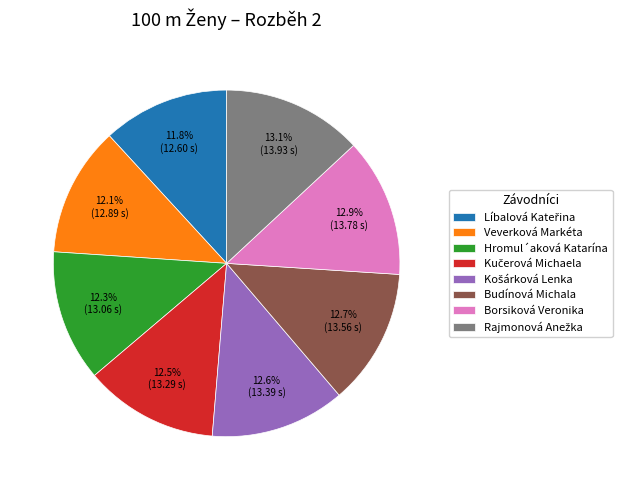

Combined, what portion of the pie is Hromul´aková Katarína and Borsiková Veronika?

25.2%